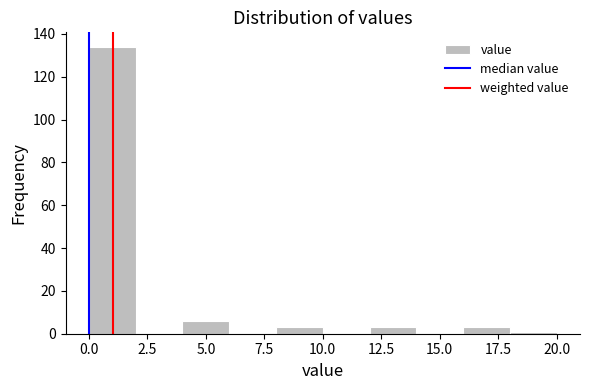

Which range on the x-axis has the tallest bar?

0 to 2